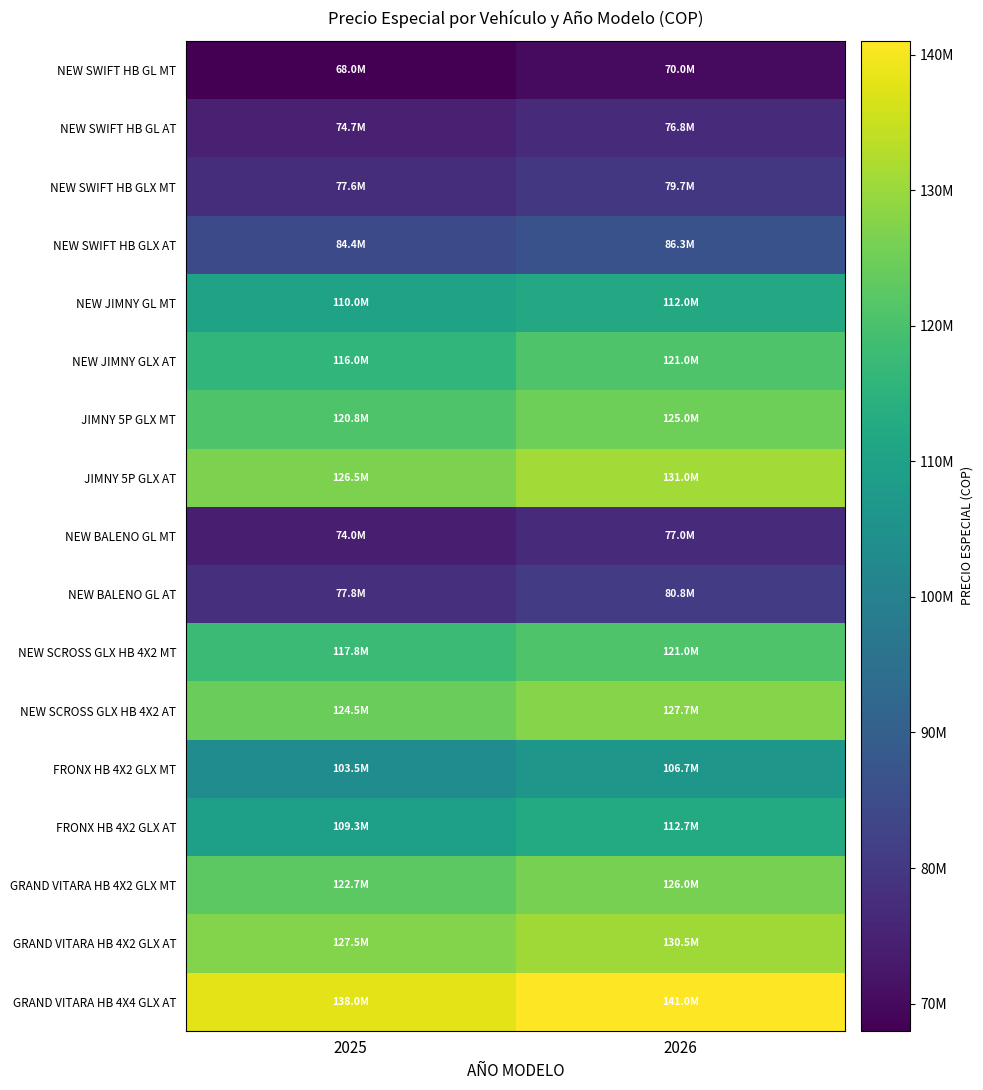

Rank the series by their maximum value, from highest to lowest.

GRAND VITARA HB 4X4 GLX AT, JIMNY 5P GLX AT, GRAND VITARA HB 4X2 GLX AT, NEW SCROSS GLX HB 4X2 AT, GRAND VITARA HB 4X2 GLX MT, JIMNY 5P GLX MT, NEW JIMNY GLX AT, NEW SCROSS GLX HB 4X2 MT, FRONX HB 4X2 GLX AT, NEW JIMNY GL MT, FRONX HB 4X2 GLX MT, NEW SWIFT HB GLX AT, NEW BALENO GL AT, NEW SWIFT HB GLX MT, NEW BALENO GL MT, NEW SWIFT HB GL AT, NEW SWIFT HB GL MT